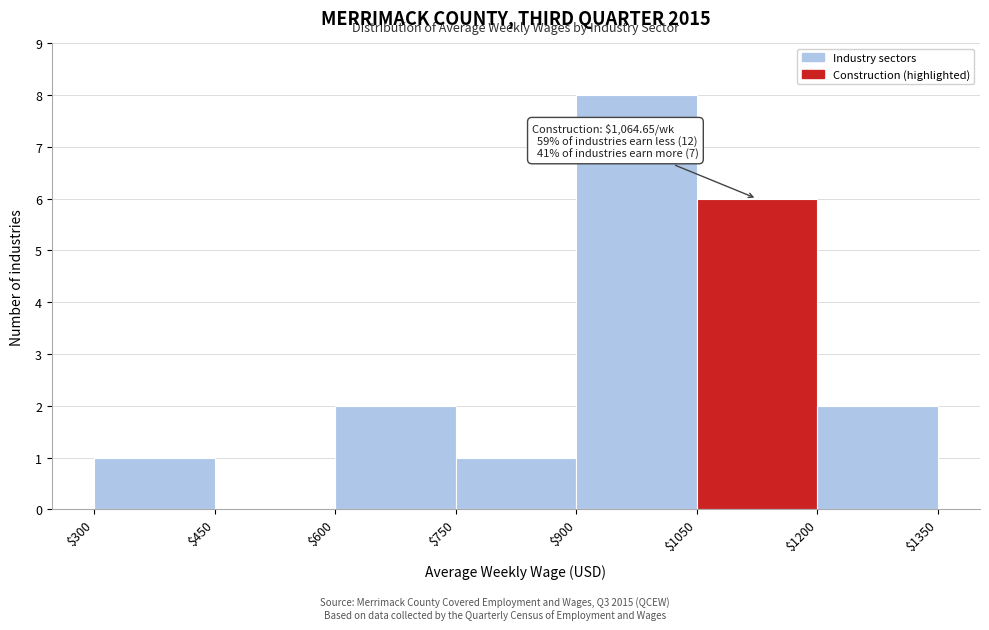

Over which range of the x-axis is the bar tallest?

$900 to $1050